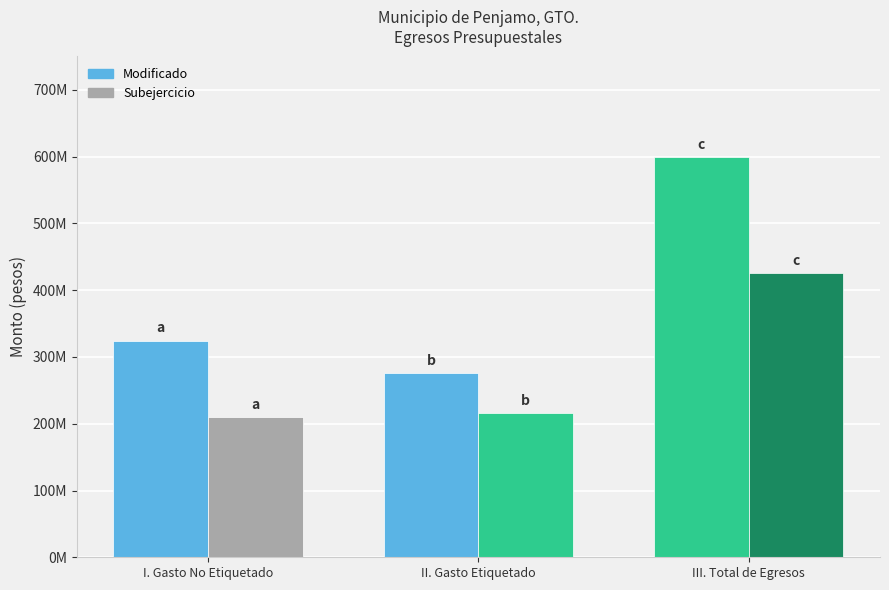

Between I. Gasto No Etiquetado and III. Total de Egresos, which series saw the biggest shift?

Modificado